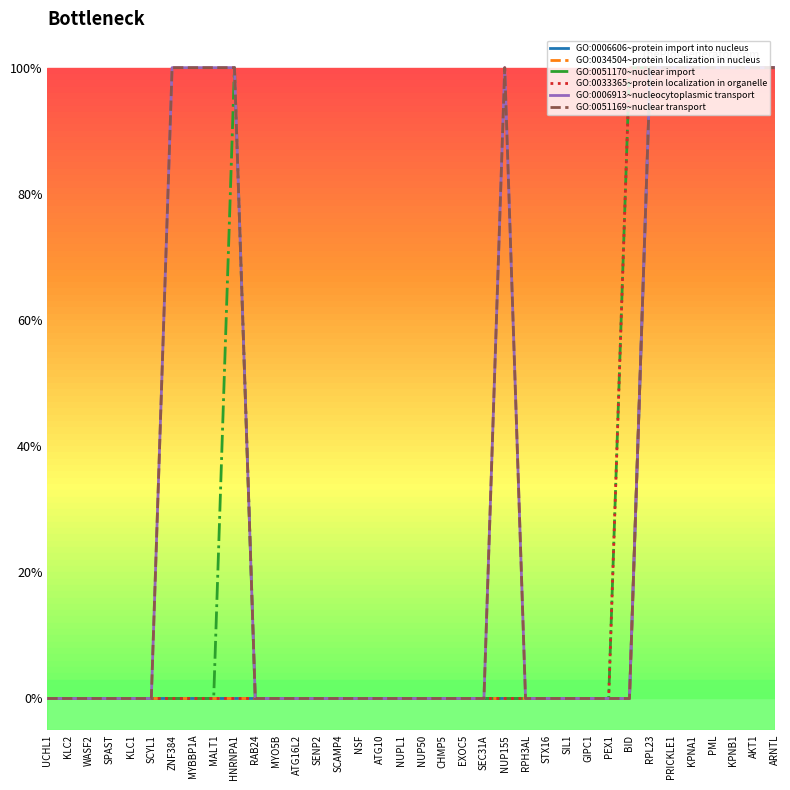

Which category has the lowest value across all series?

UCHL1